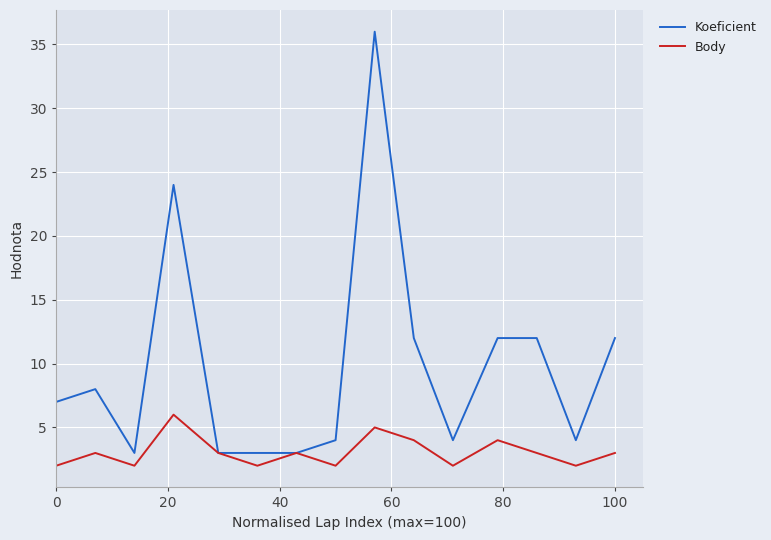

Rank the series by their maximum value, from lowest to highest.

Body, Koeficient